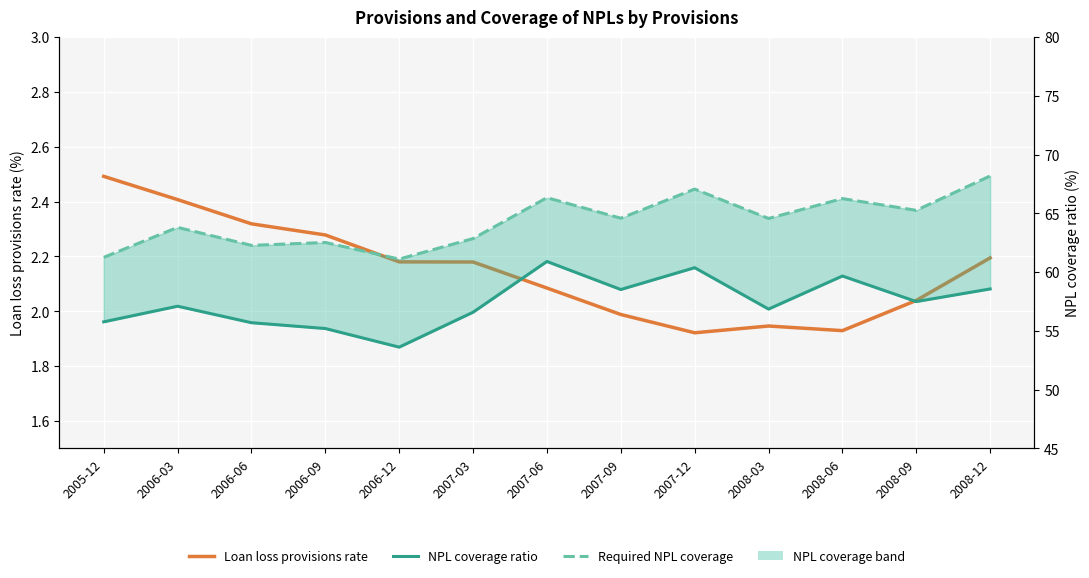

True or false: NPL coverage ratio has more than 1 points higher than both neighbors.

True